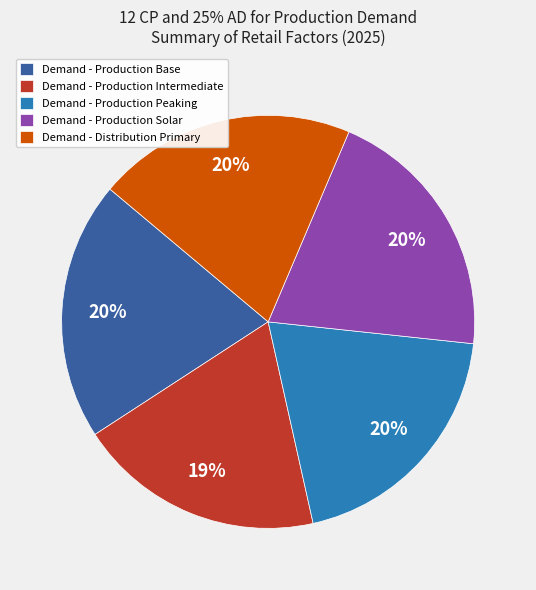

The Demand - Production Peaking slice represents 5% of the pie. True or false?

False